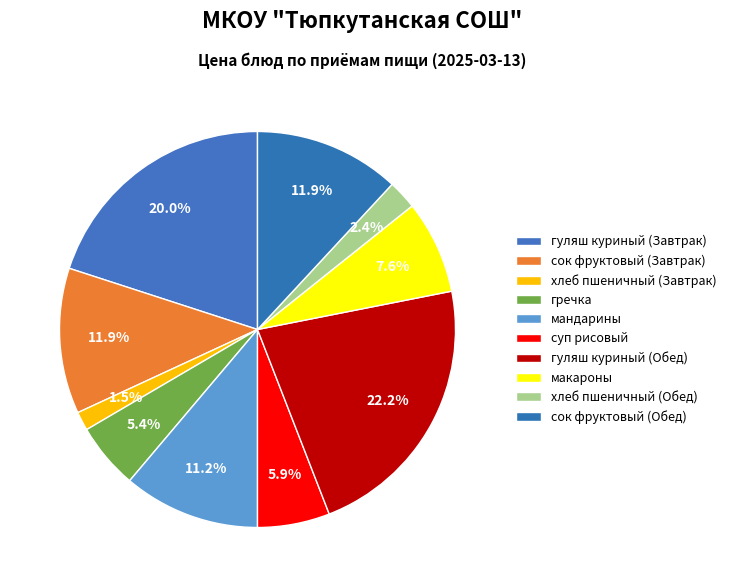

True or false: макароны accounts for 8% of the total.

True